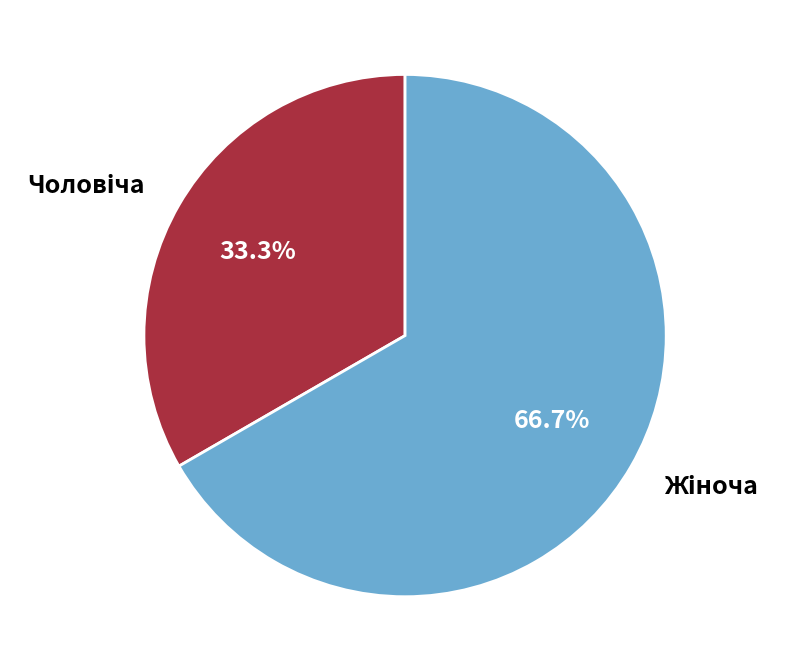

Is there any slice that represents more than half of the pie?

Yes